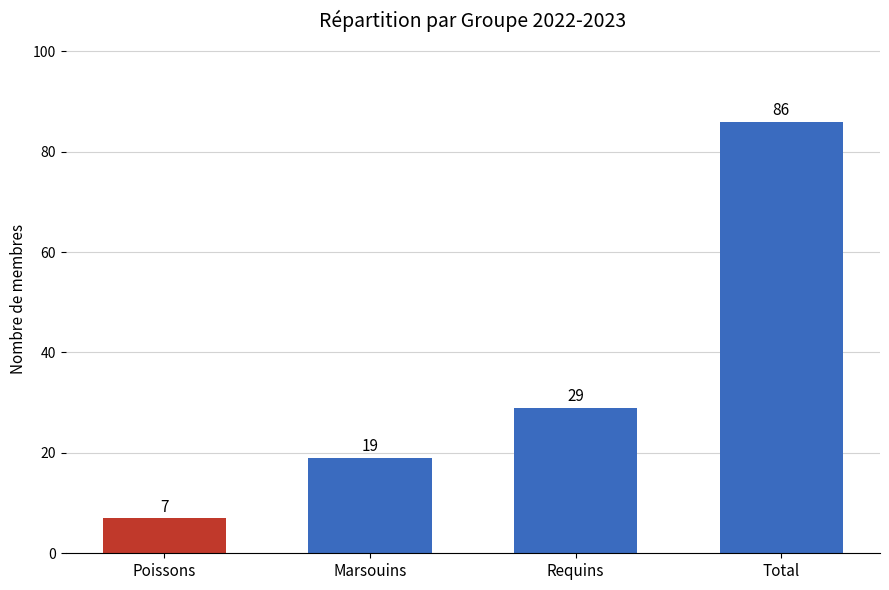

What position from the left is Marsouins?

2